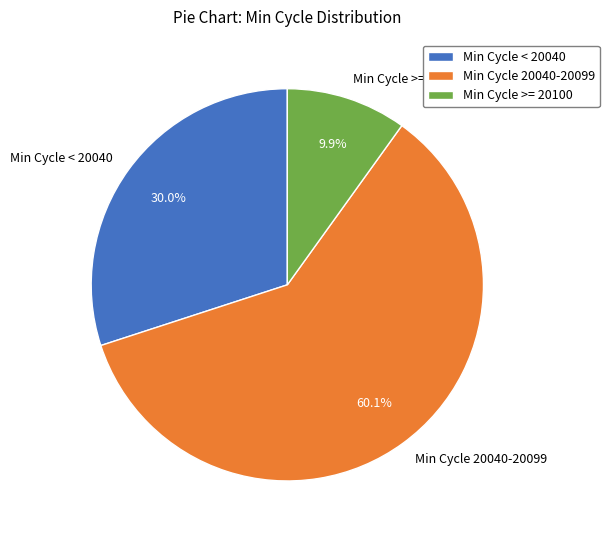

How many segments does this pie chart have?

3